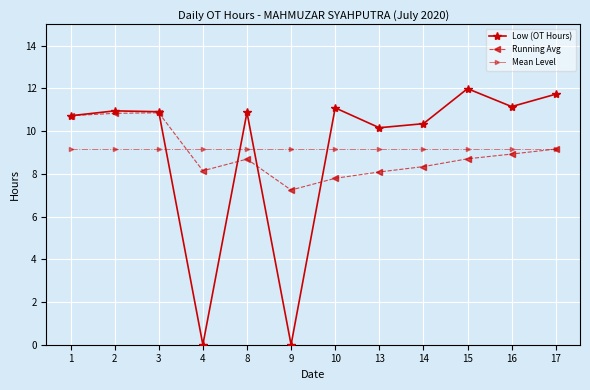

What is the approximate value of Mean Level at 10?

9.2